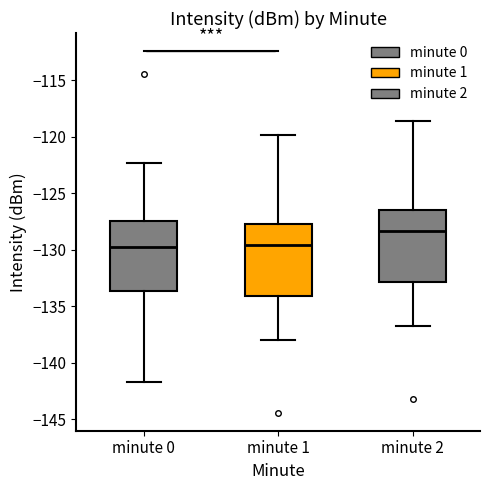

Where does the median line of the box for minute 2 sit on the y-axis? The values are not printed on the chart, so give them approximately, as read against the axis.

-128.5